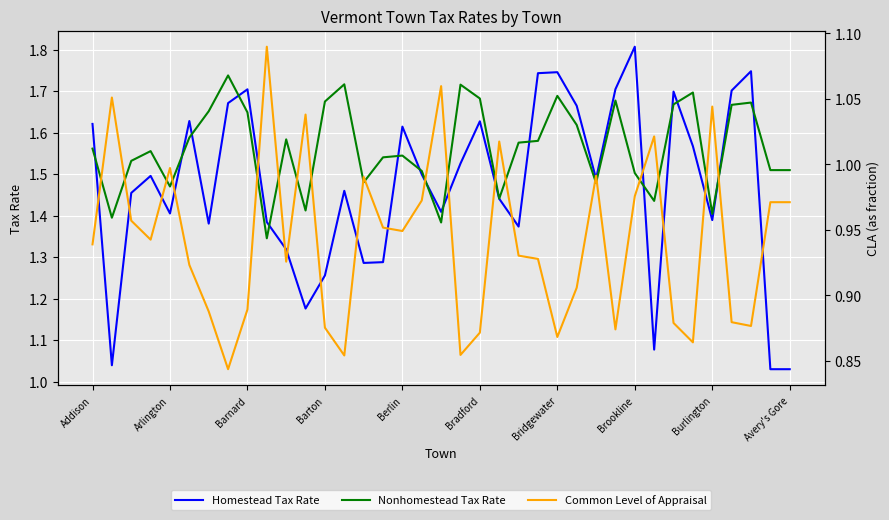

What is the spread (max minus min) of values at 11?

0.4